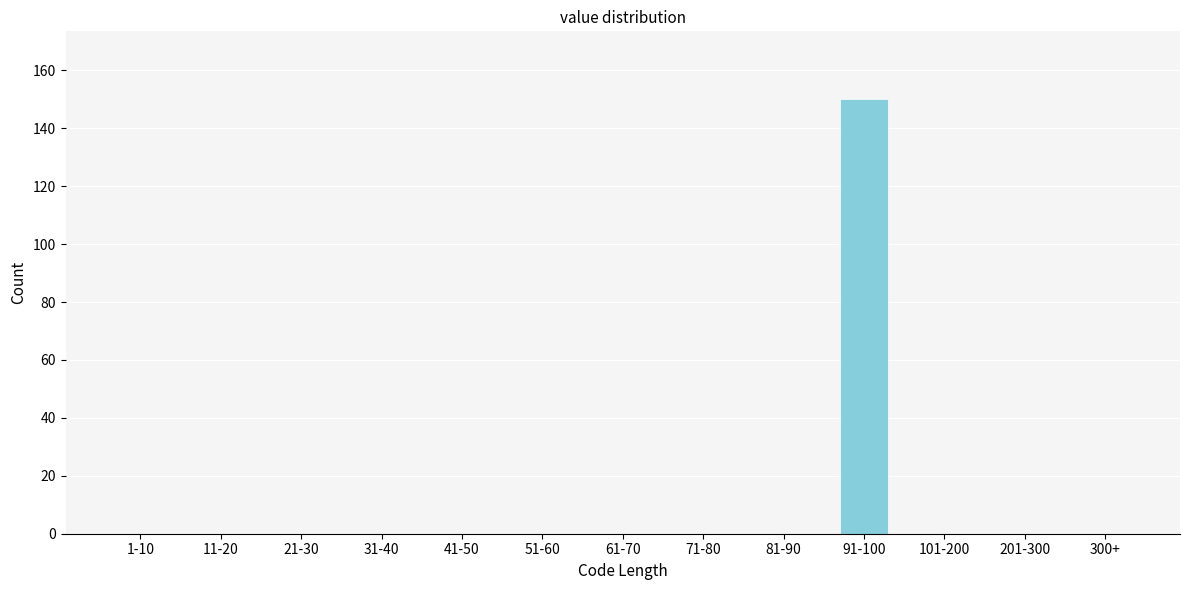

Reading left to right, what are all the values shown in this chart?

1-10=0	11-20=0	21-30=0	31-40=0	41-50=0	51-60=0	61-70=0	71-80=0	81-90=0	91-100=150	101-200=0	201-300=0	300+=0